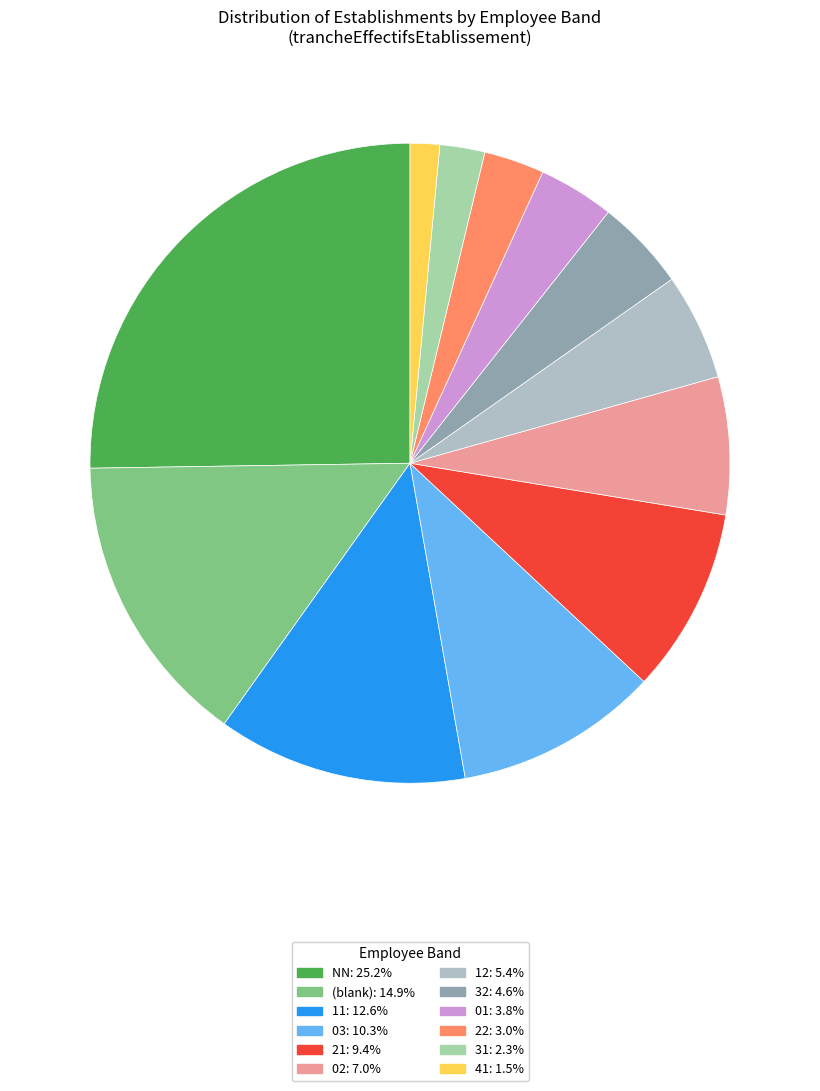

How many segments does this pie chart have?

12